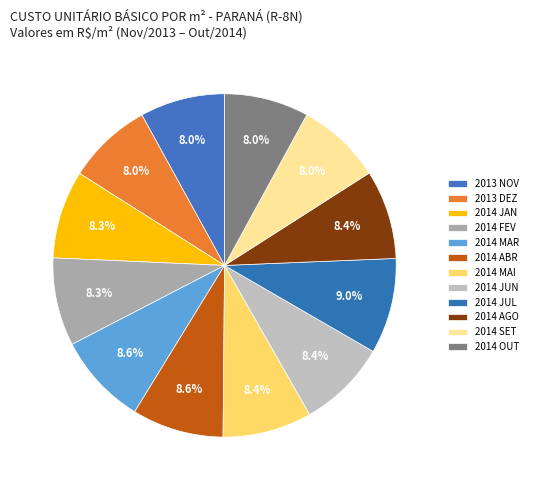

Do 2014 AGO and 2013 NOV together represent more than half of the pie?

No